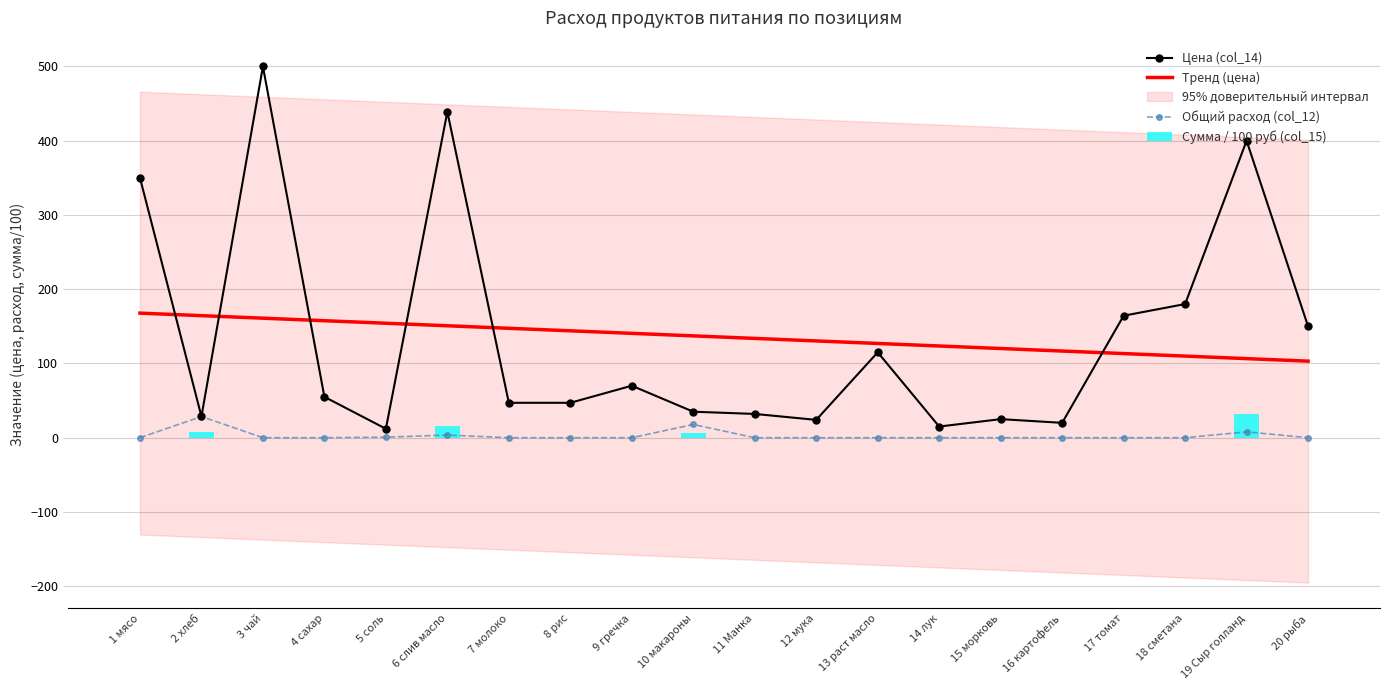

What is the difference between the maximum and minimum values in the Сумма / 100 руб (col_15) series?

31.3